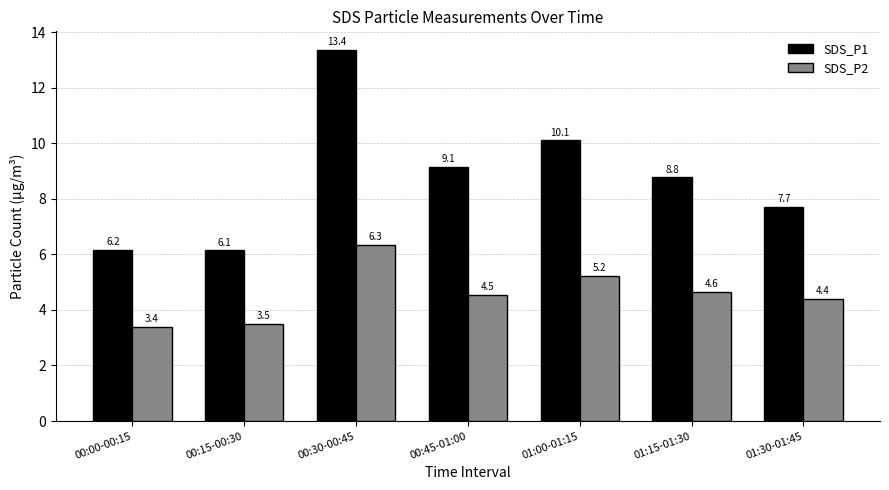

At how many categories does at least one series exceed 10?

2